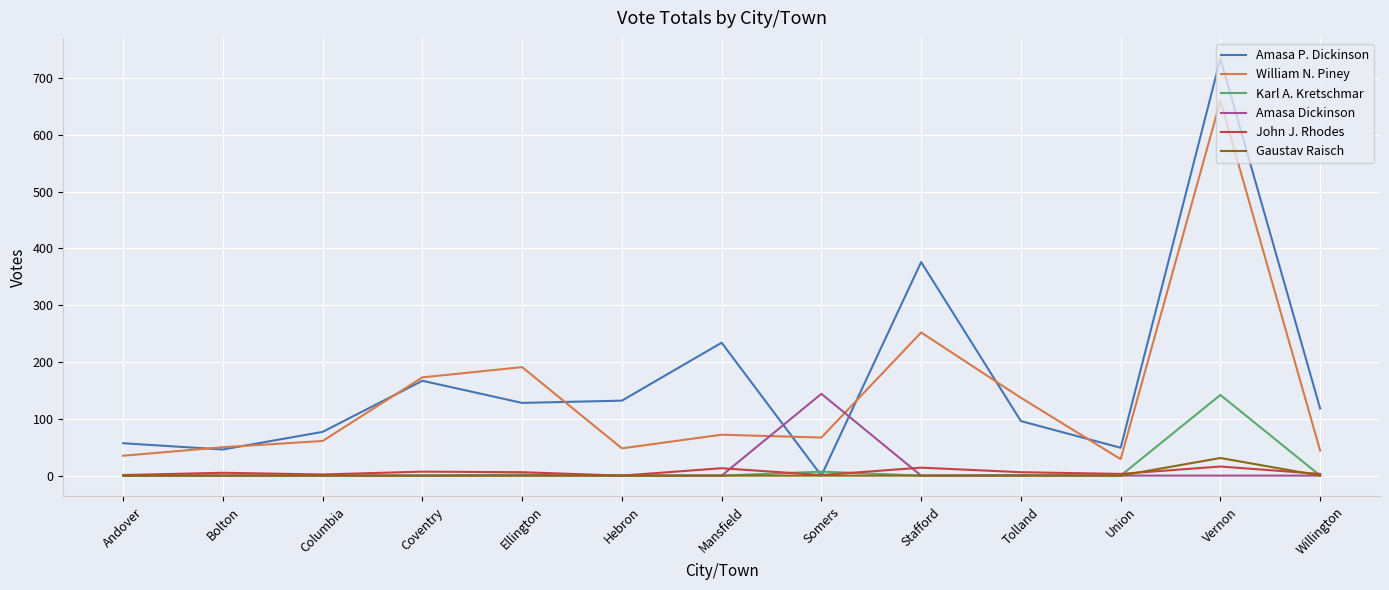

At which label is Amasa P. Dickinson closest to 367?

Stafford